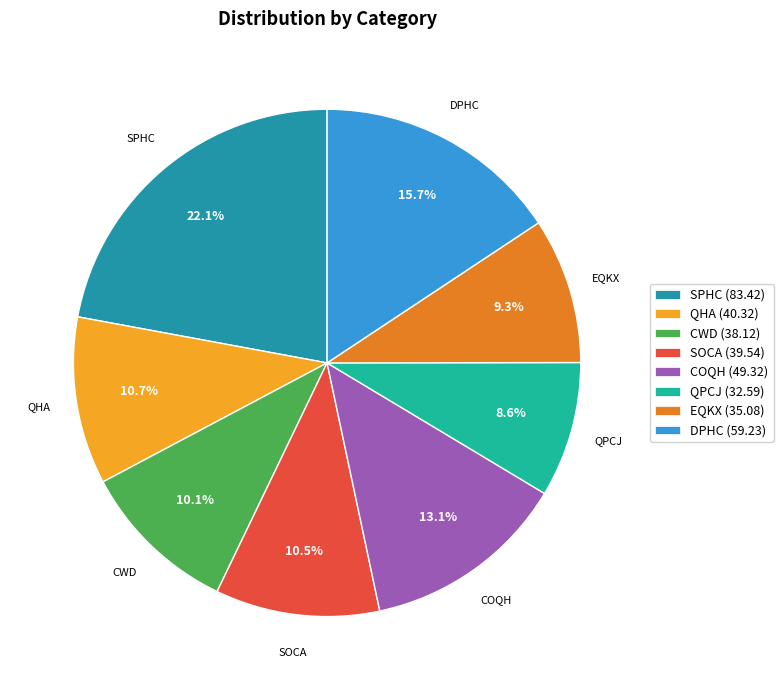

Is SOCA the majority of the pie?

No